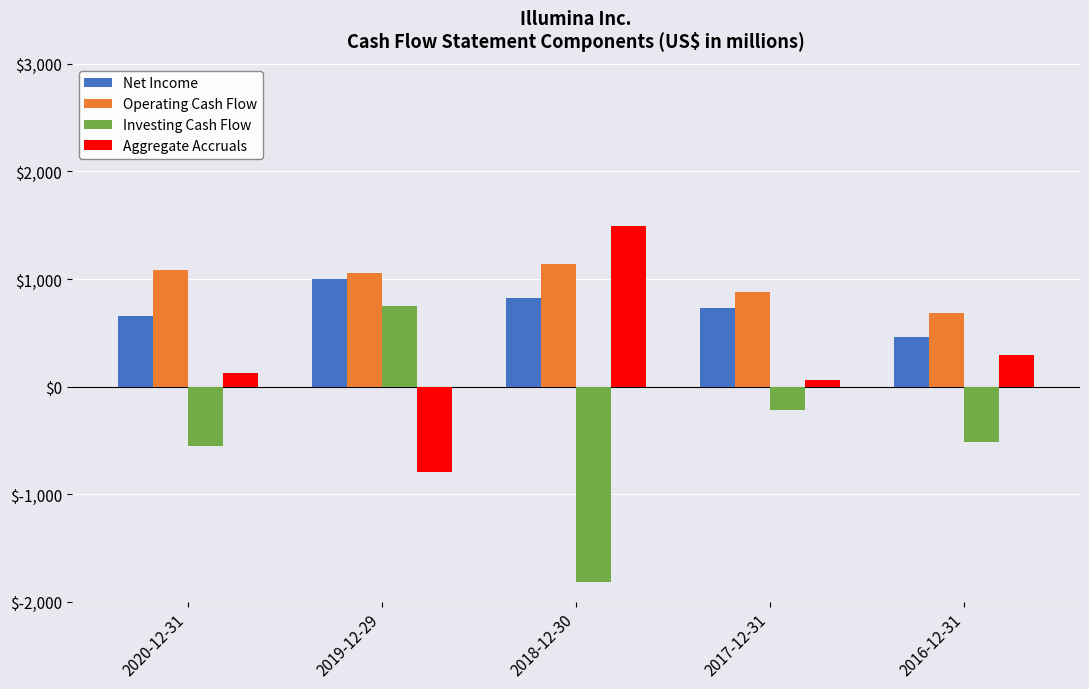

Rank the categories by Net Income value from highest to lowest.

2019-12-29, 2018-12-30, 2017-12-31, 2020-12-31, 2016-12-31